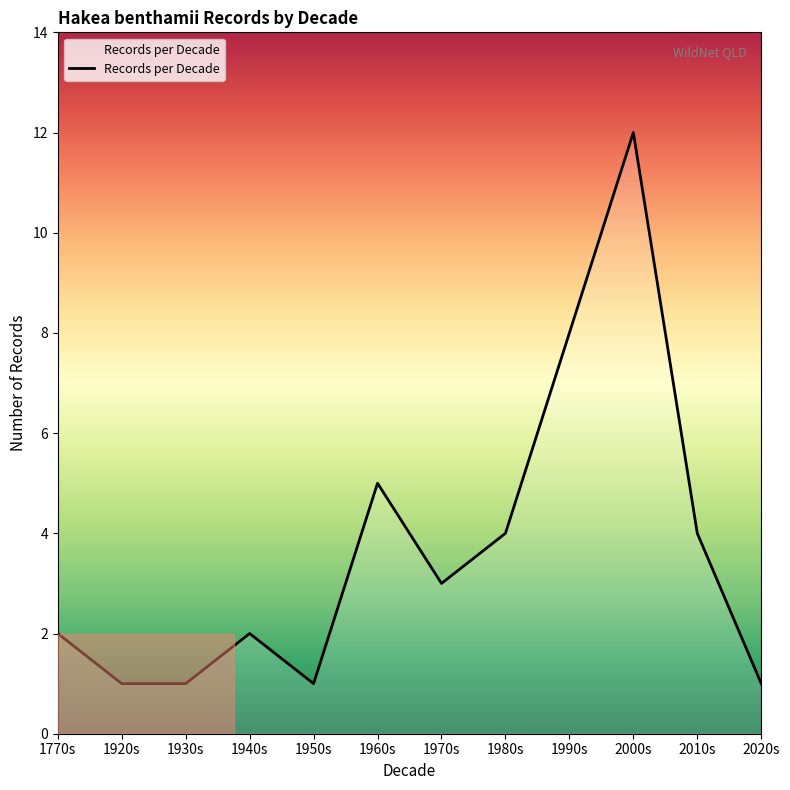

How many lines are shown in the chart?

1